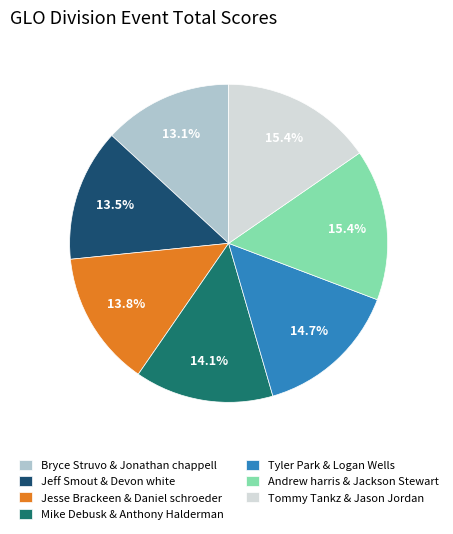

Combined, what portion of the pie is Bryce Struvo & Jonathan chappell and Tommy Tankz & Jason Jordan?

28.5%